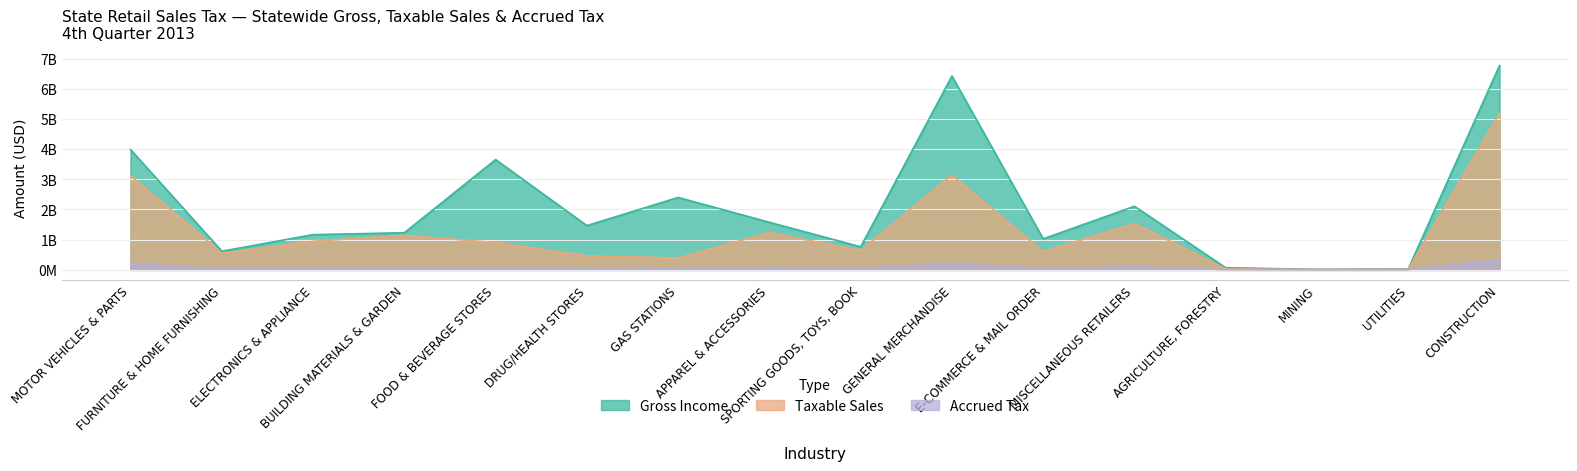

What are all the series names shown in the legend?

Gross Income, Taxable Sales, Accrued Tax